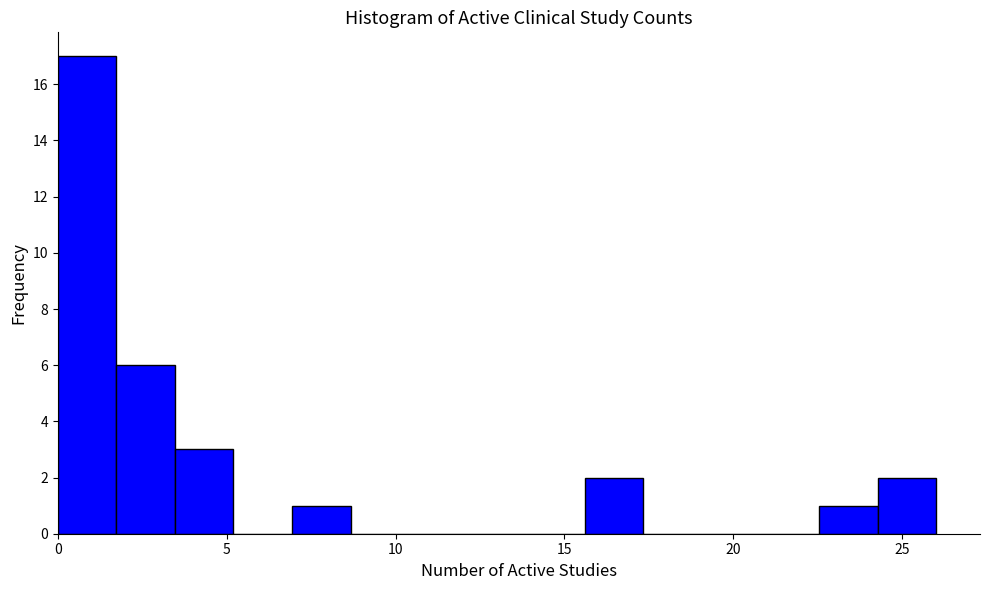

Around what value on the x-axis is the tallest bar? Give the approximate position of its centre, as read against the axis.

1.0